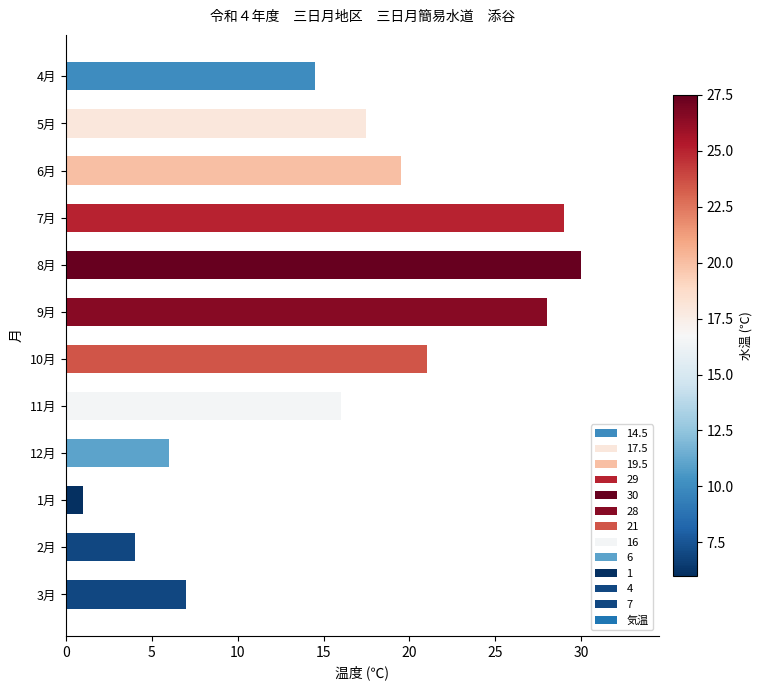

Which has a higher value, 12月 or 6月?

6月